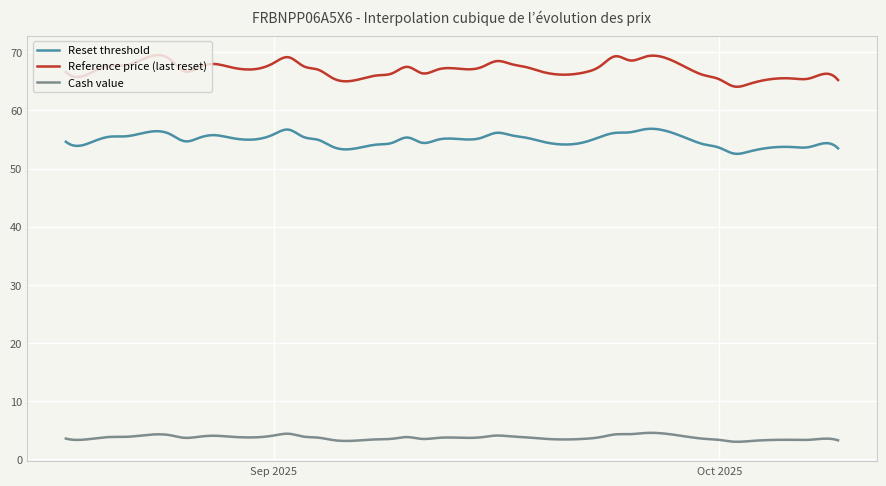

What is the highest value of the Cash value series?

4.6